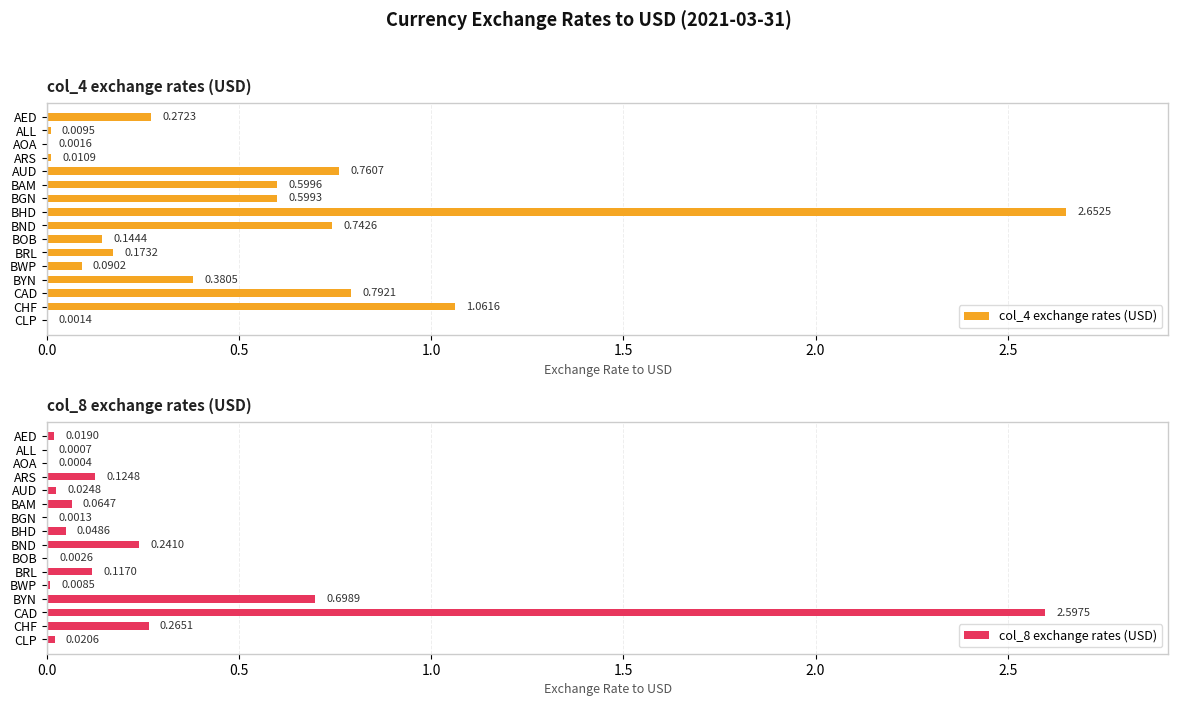

How many groups of bars are there?

16